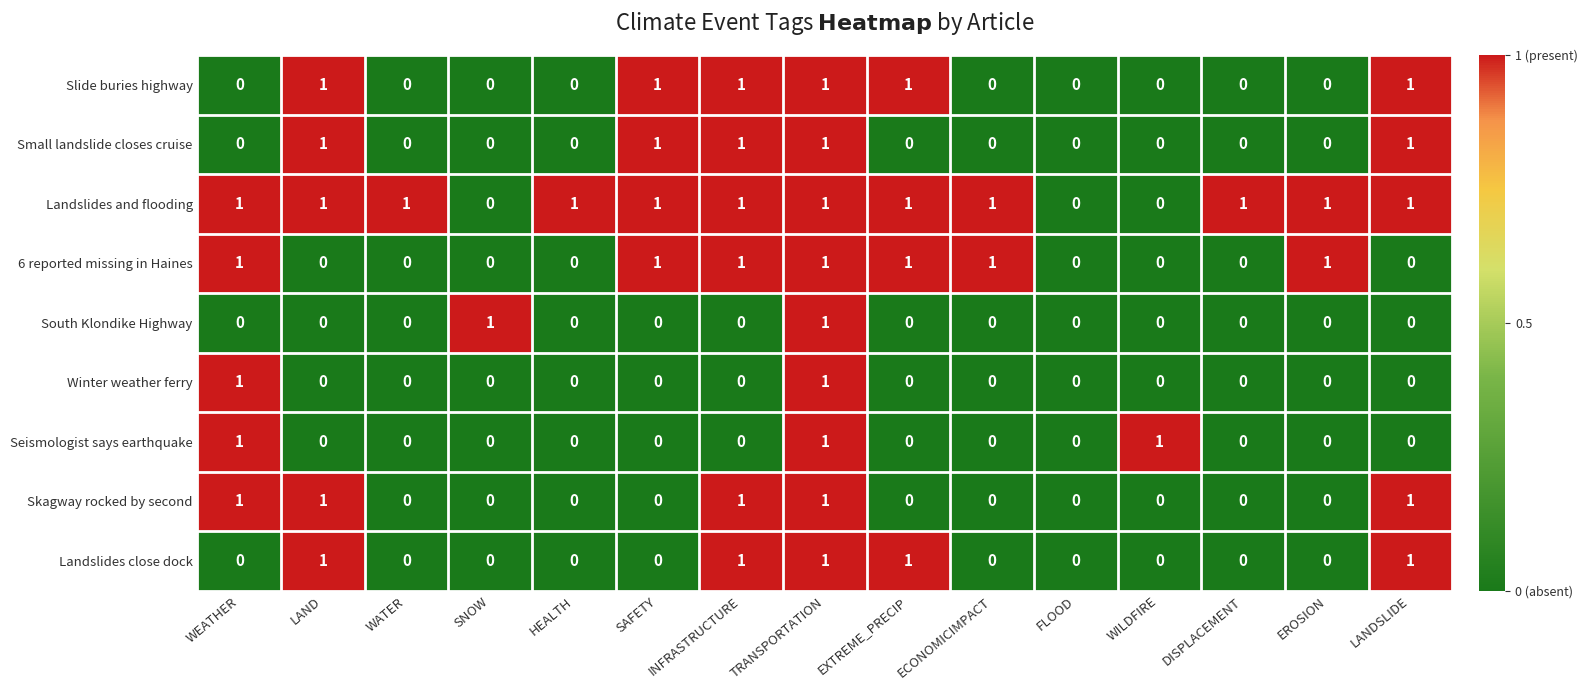

The Small landslide closes cruise series shows -1 at WATER. True or false?

False